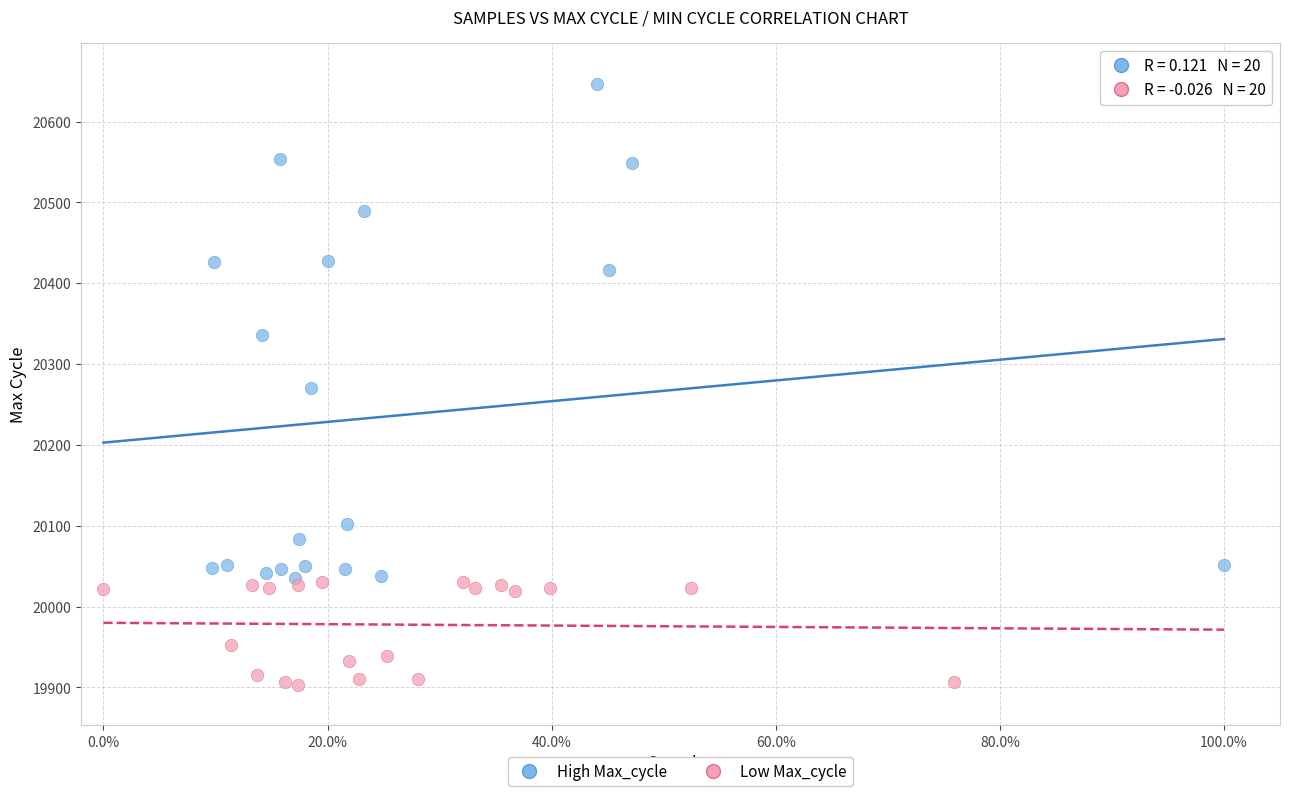

Which series reaches the minimum Y coordinate?

Low Max_cycle